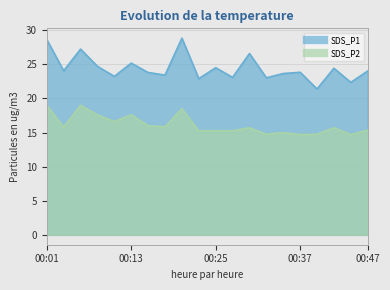

True or false: SDS_P2 has a value of 17.6 at 00:08.

True